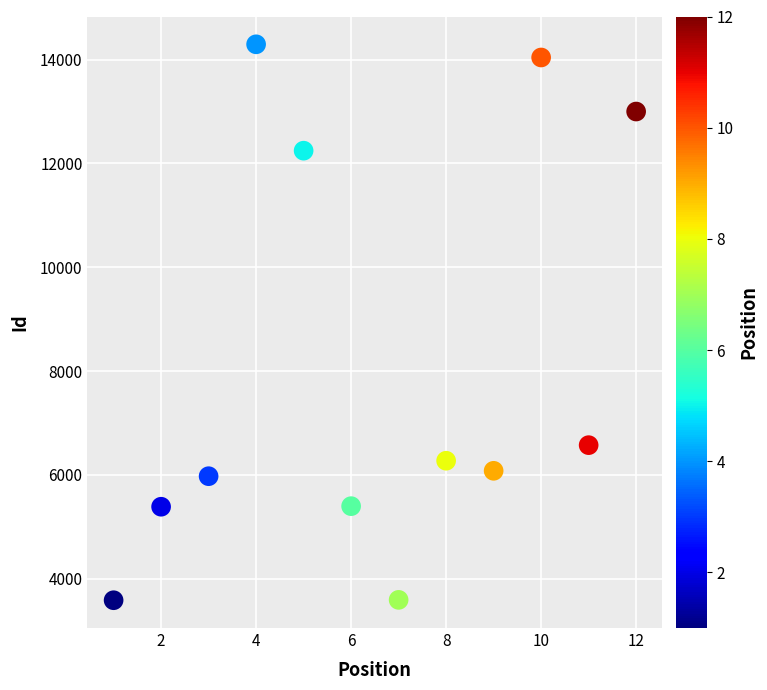

What Y value in the scatter plot is closest to 8940?

6573